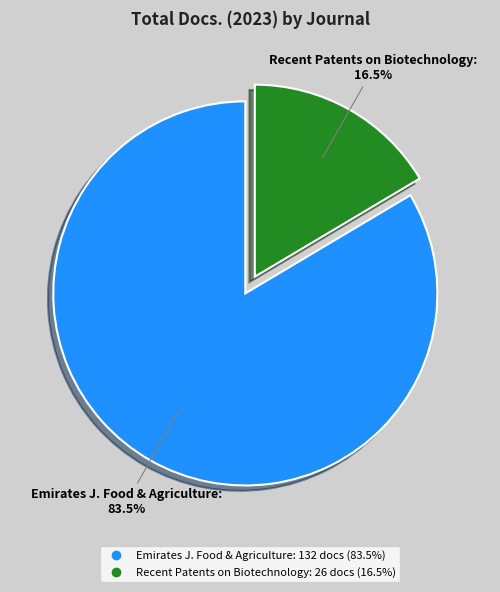

Is there a majority slice in this chart?

Yes